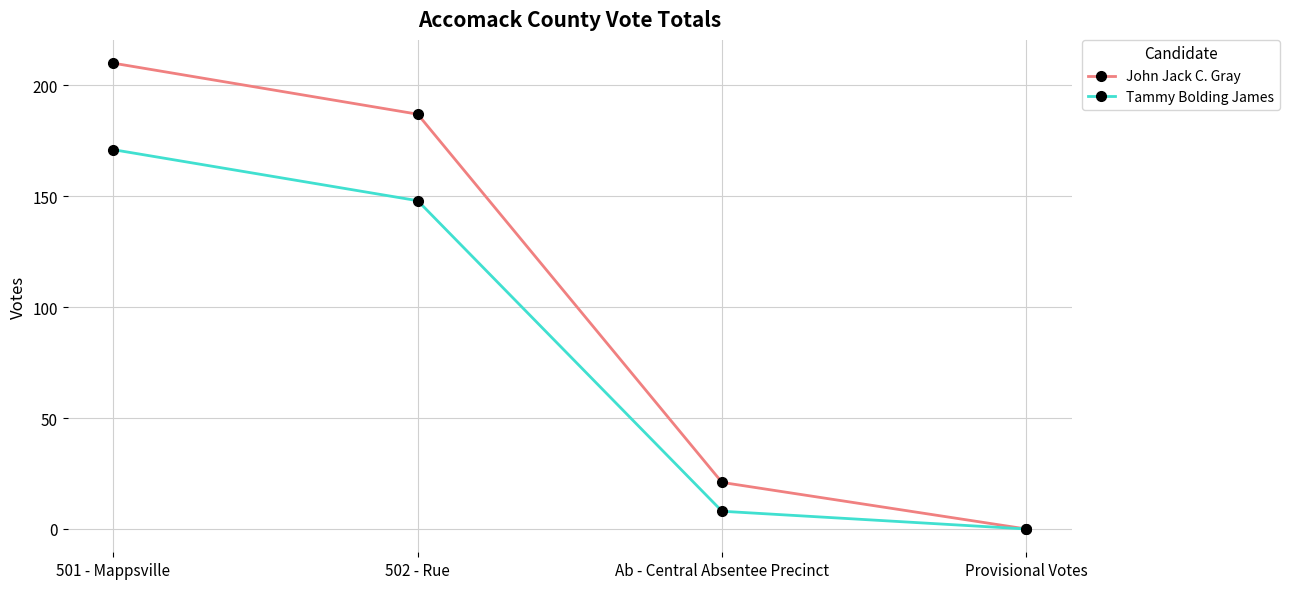

Does the chart have visible grid lines?

Yes